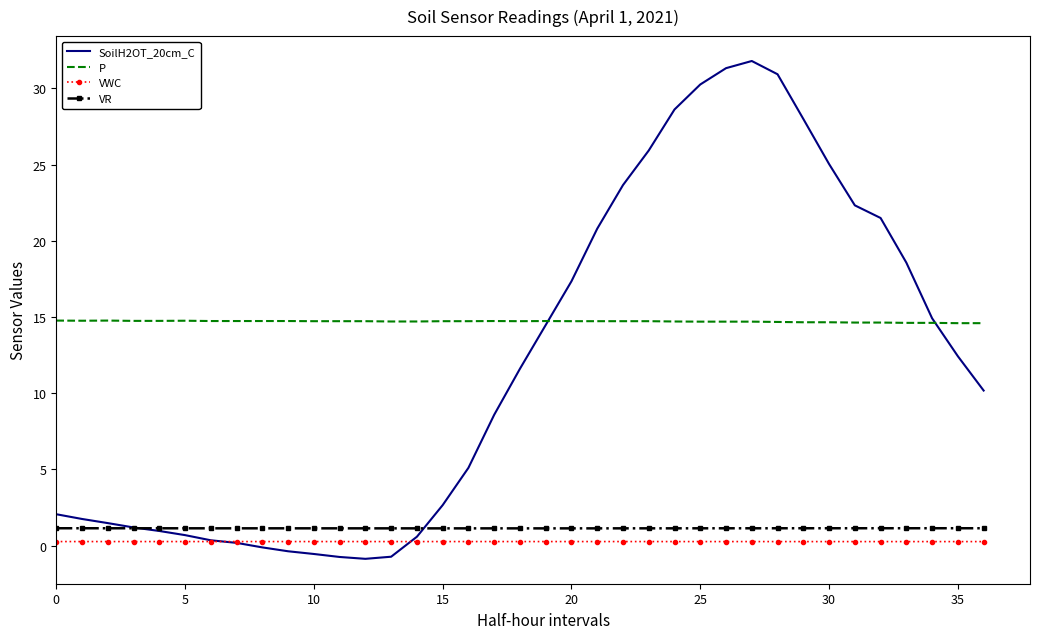

How many series are shown in this chart?

4